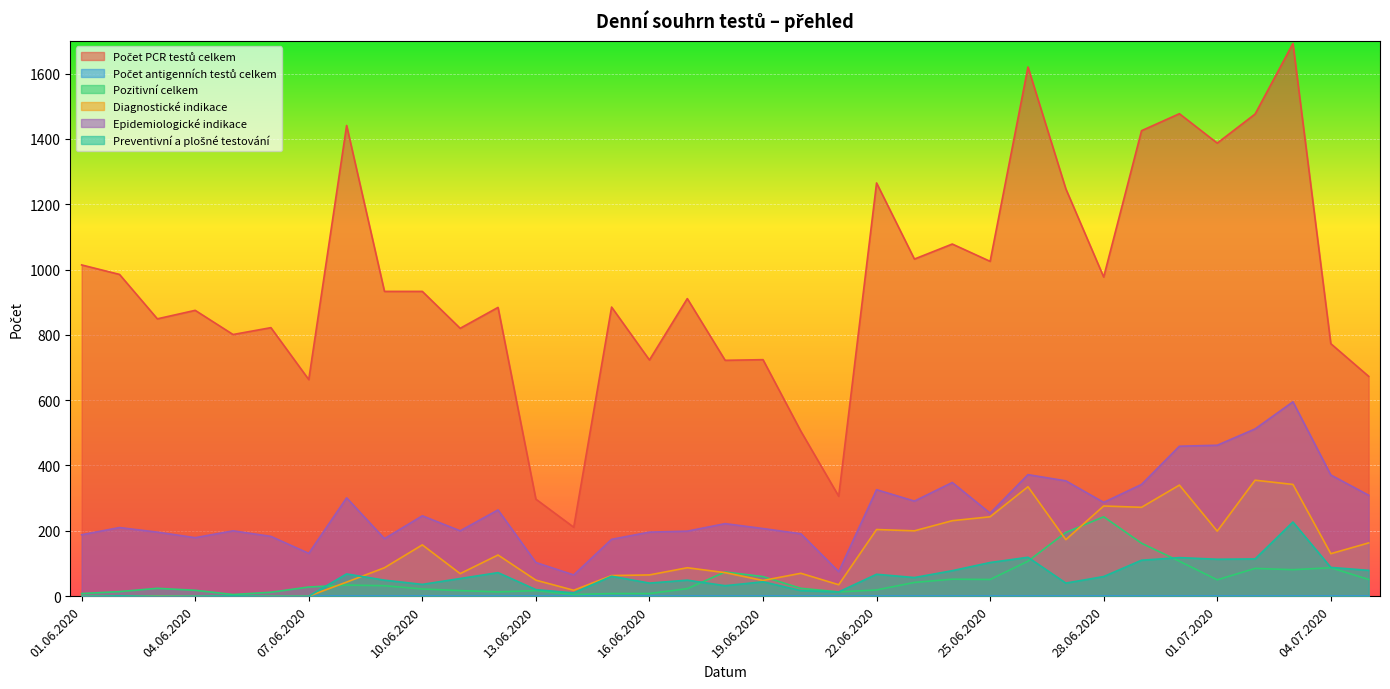

What is the value of the Preventivní a plošné testování point at the 21st from the left?

13